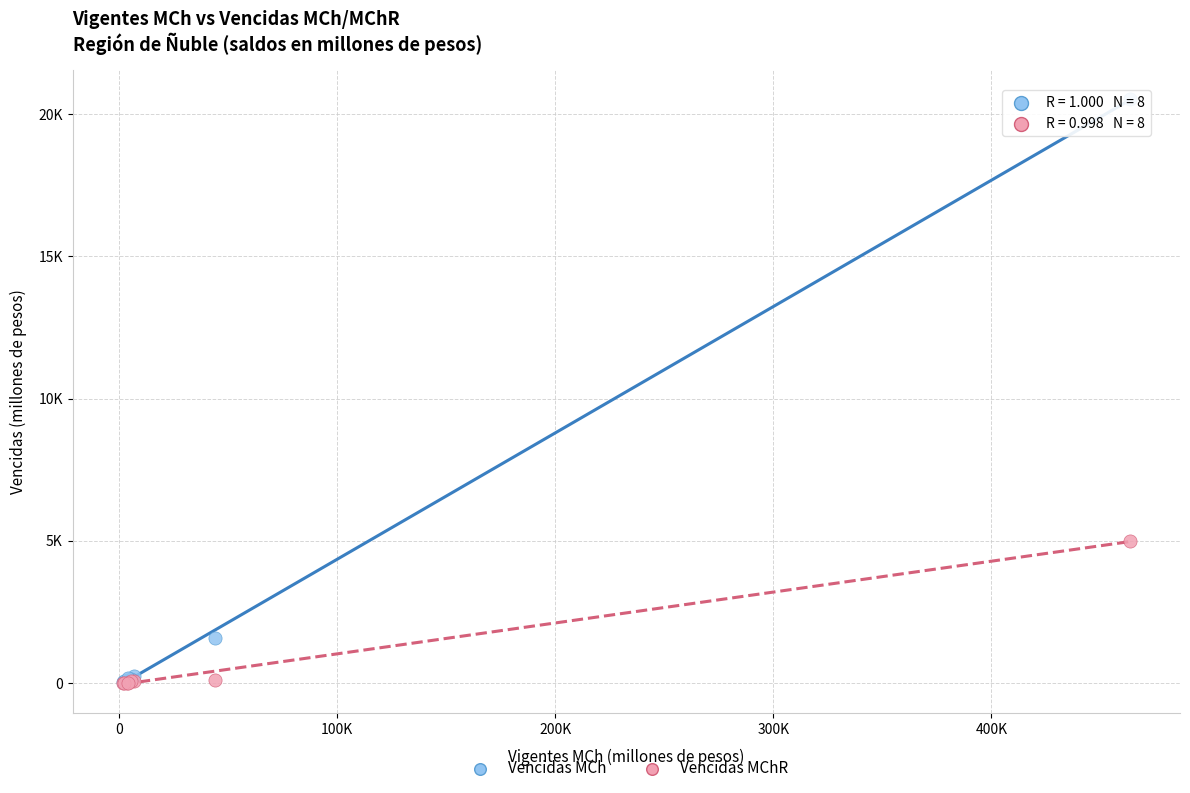

Which series reaches the maximum Y coordinate?

Vencidas MCh